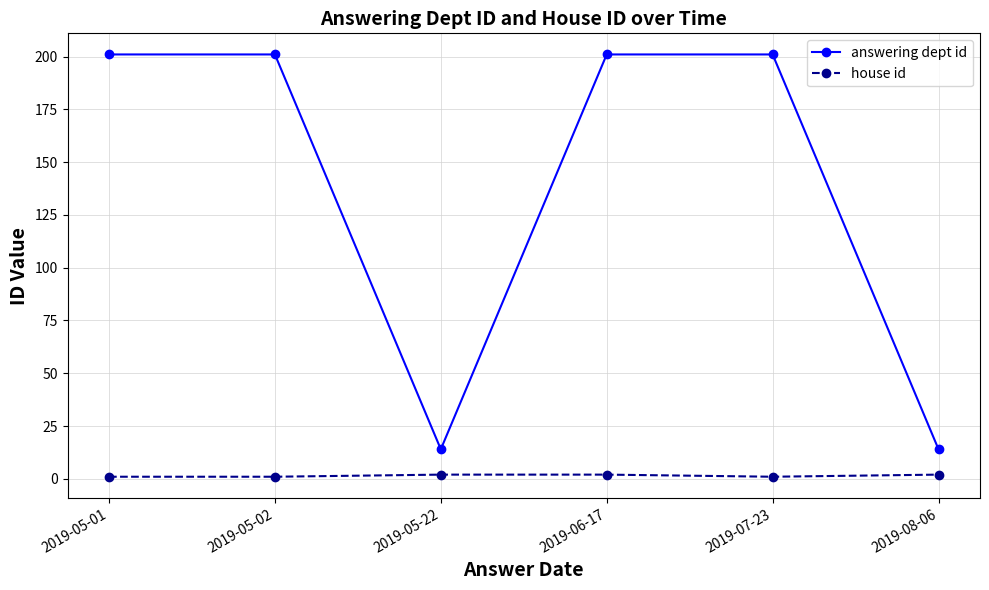

Rank the series by their average value, from lowest to highest.

house id, answering dept id